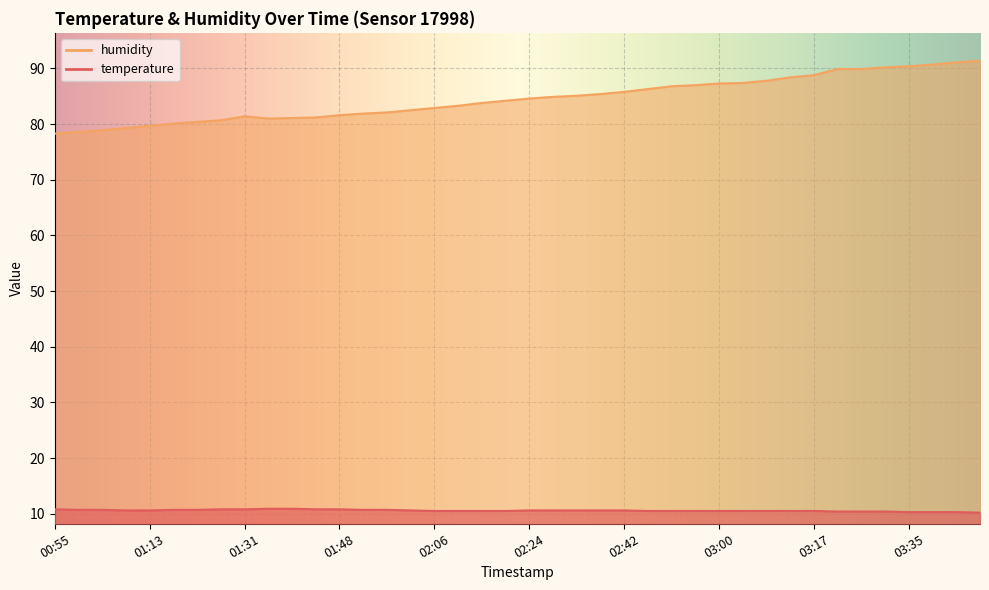

At which category does the chart reach its minimum across all series?

03:49